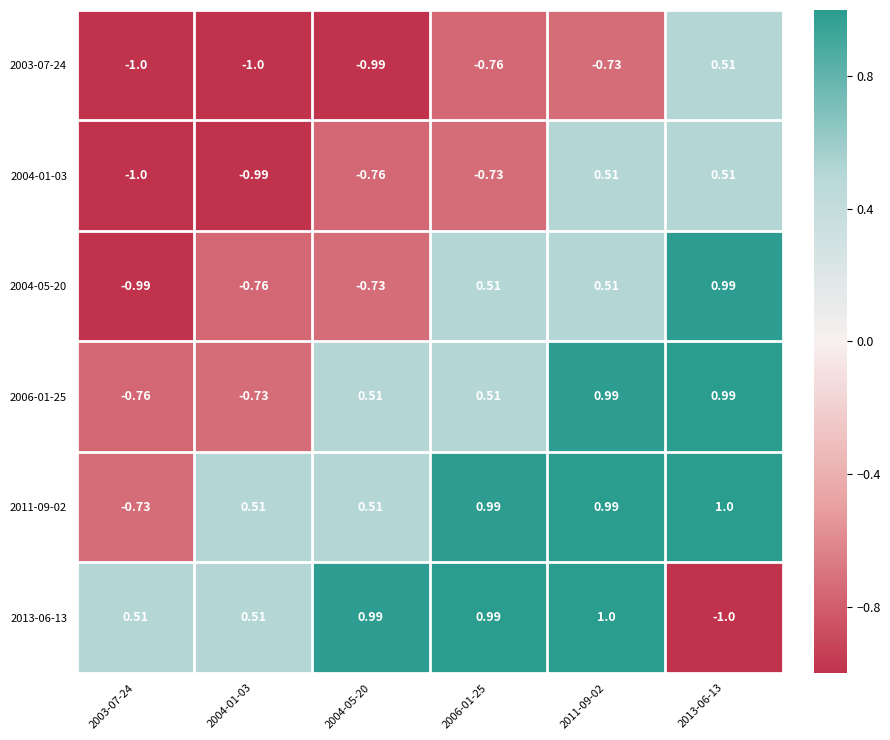

How many values in the 2013-06-13 series are below 0?

1